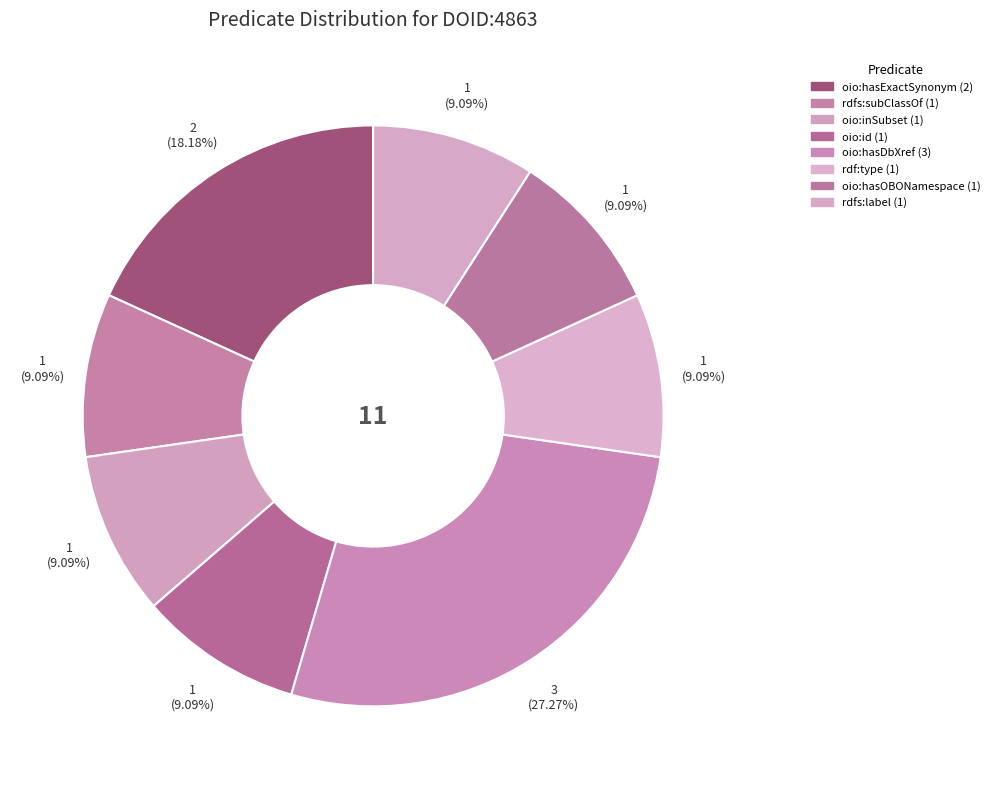

How many slices are in this pie chart?

8